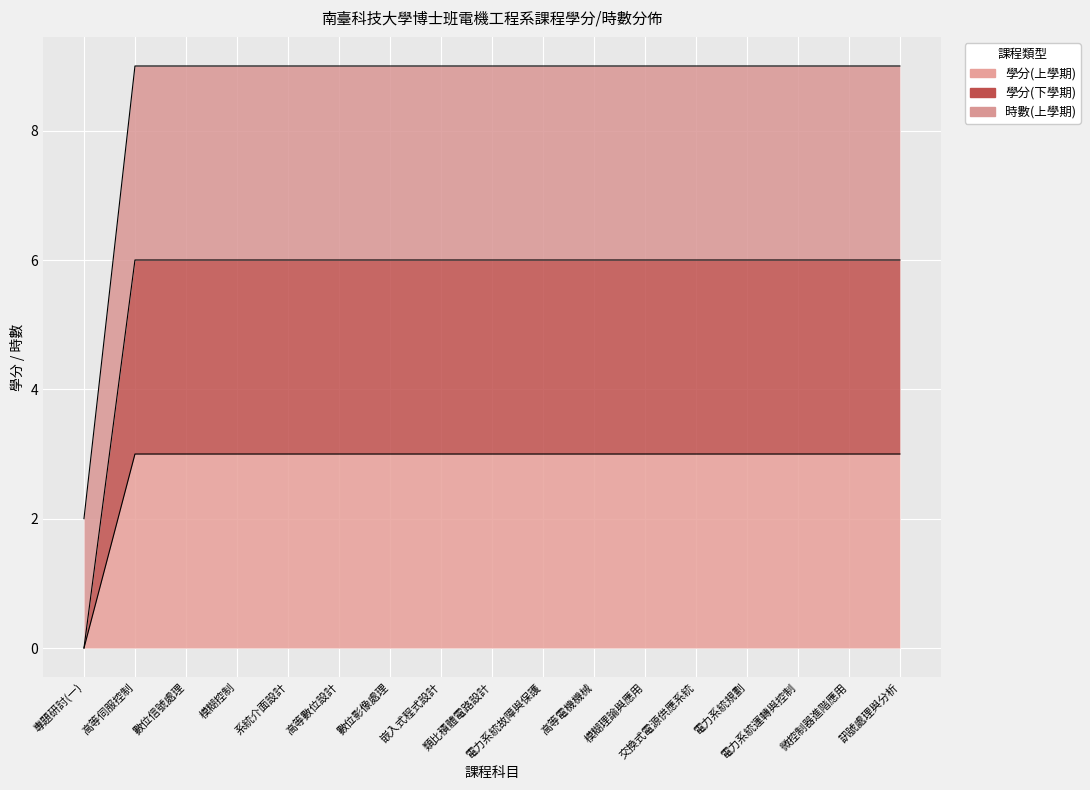

What position from the left is 交換式電源供應系統?

13